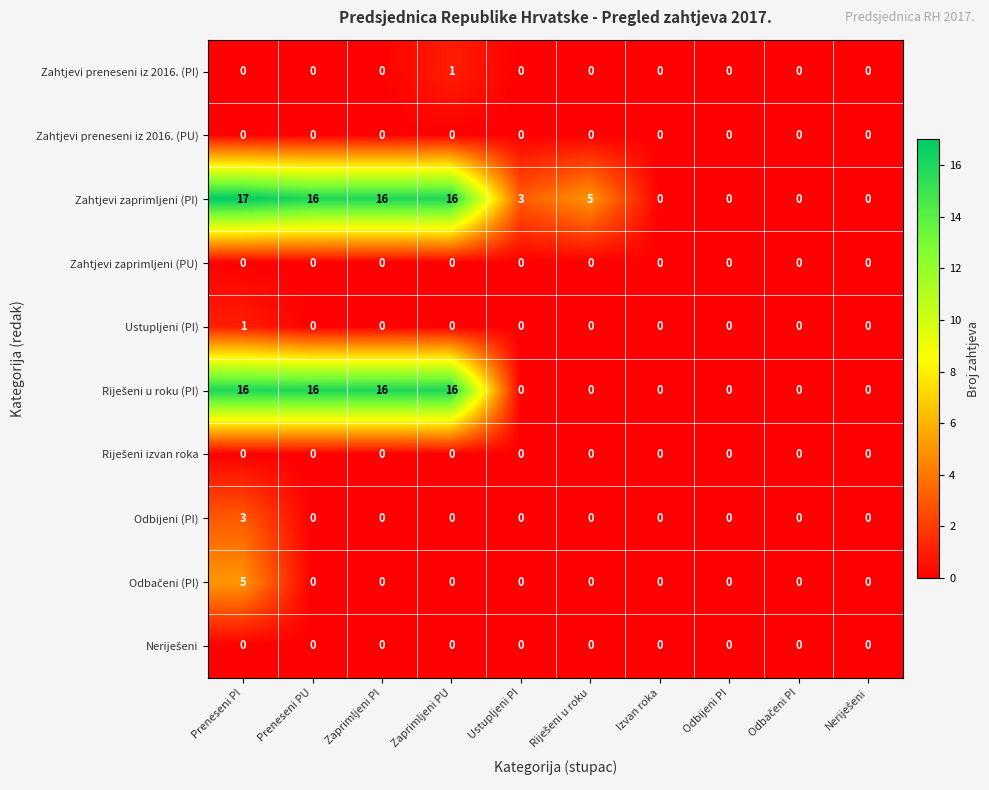

At which category is the sum across all series the highest?

Preneseni PI